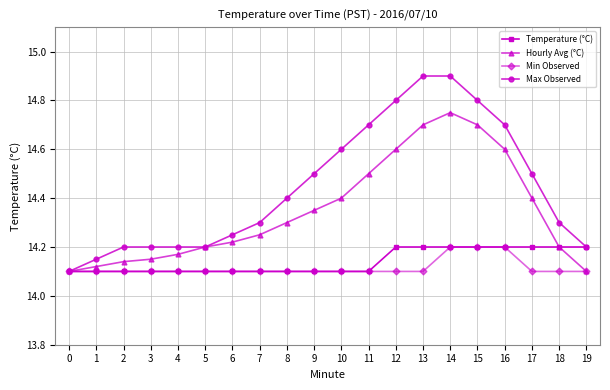

What is the spread (max minus min) of values at 4?

0.1